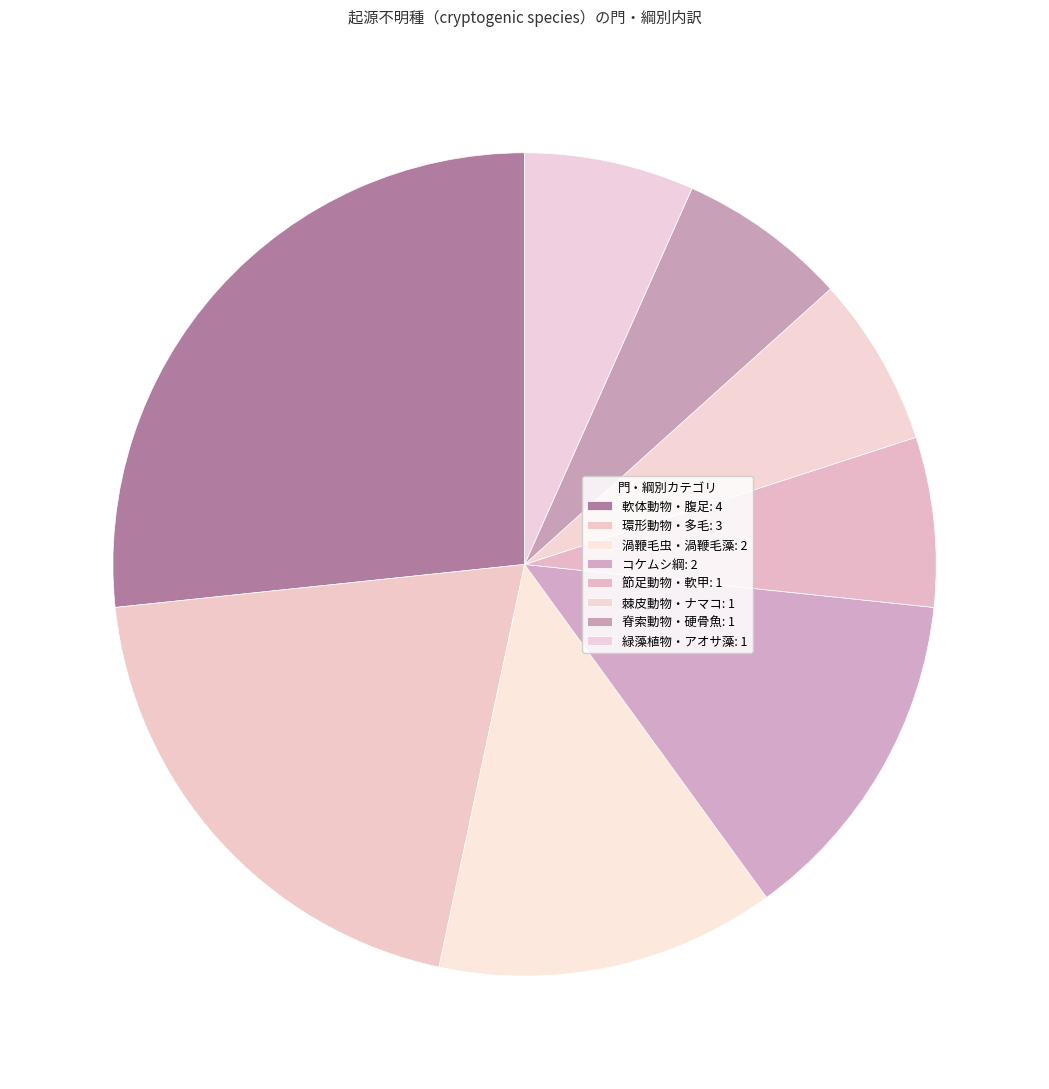

How many slices are in this pie chart?

8